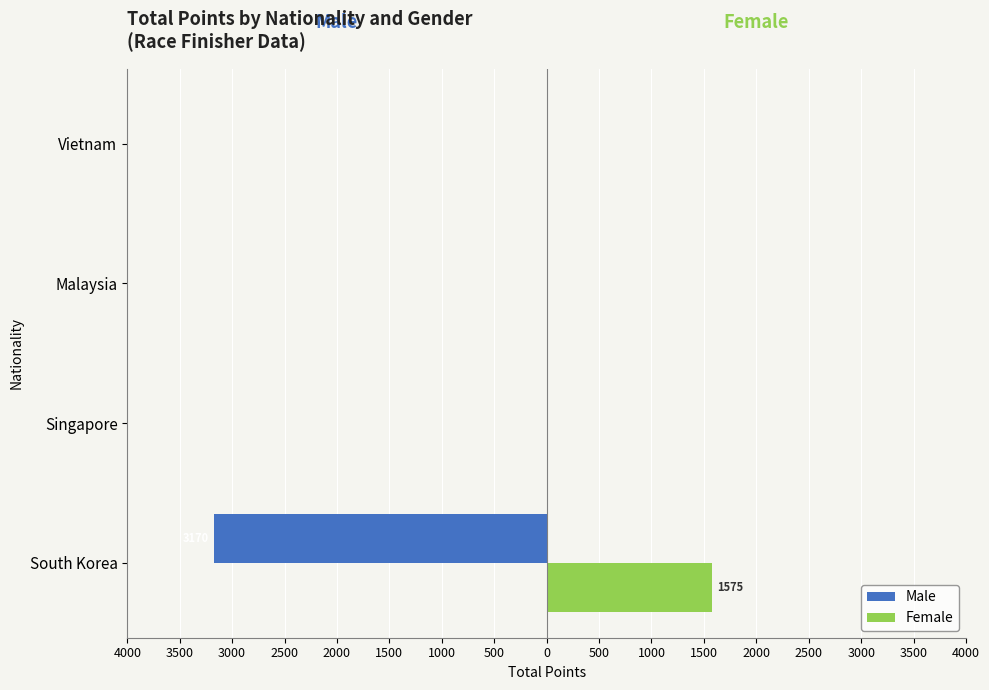

Reading left to right, what are all the values shown in this chart?

Male: -3170	0	0	0
Female: 1575	0	0	0